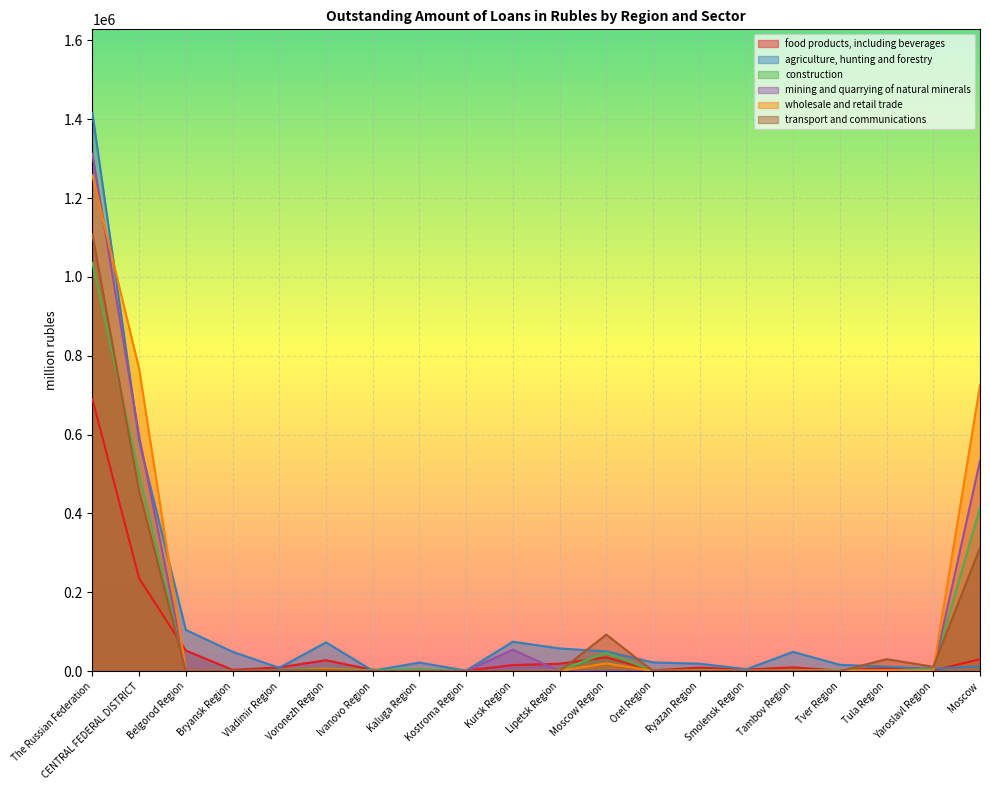

How many data points in construction are above 2423?

9